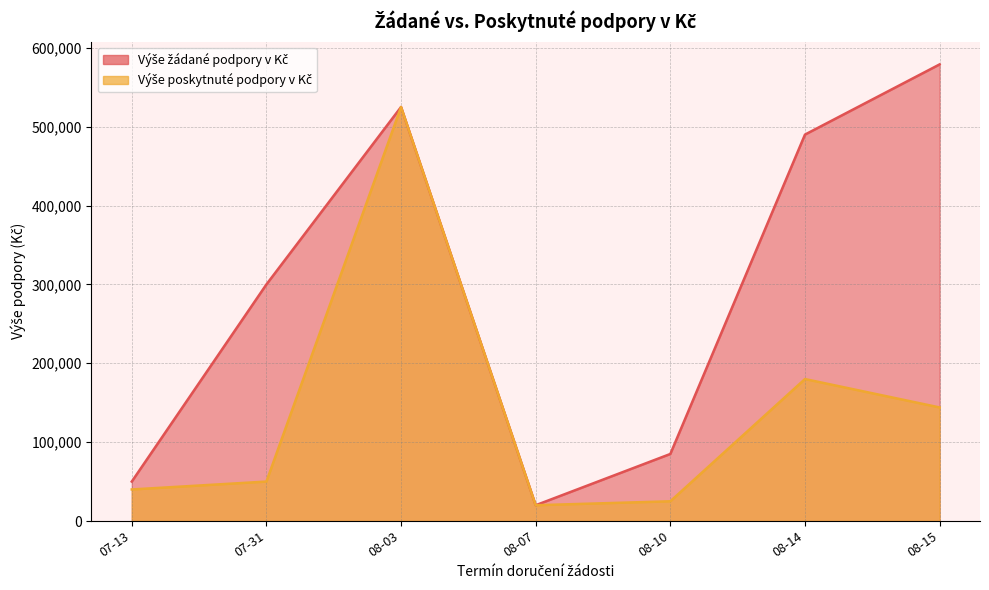

True or false: Výše poskytnuté podpory v Kč and Výše žádané podpory v Kč cross at least once.

False